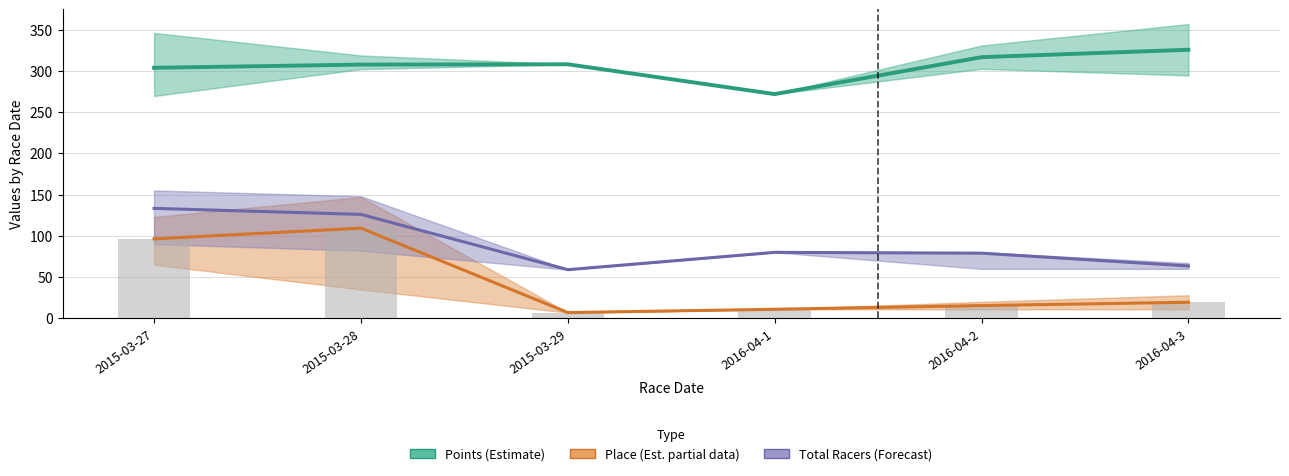

Which series has the largest total across all categories?

Points (Estimate)